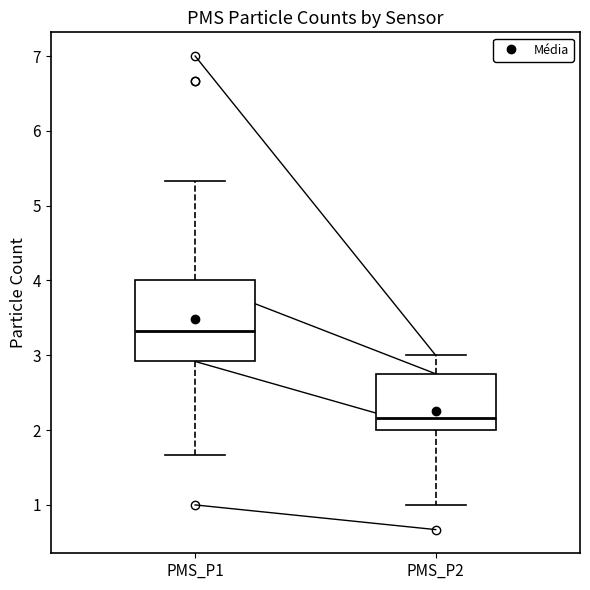

Reading left to right, transcribe this box plot: for each box, give where its median line is, the range the box spans, and where its two whiskers end, as read against the y-axis. The values are not printed on the chart, so give them approximately, as read against the axis.

PMS_P1: median 3.3, box 2.9 to 4.0, whiskers 1.7 to 5.3
PMS_P2: median 2.2, box 2.0 to 2.8, whiskers 1.0 to 3.0